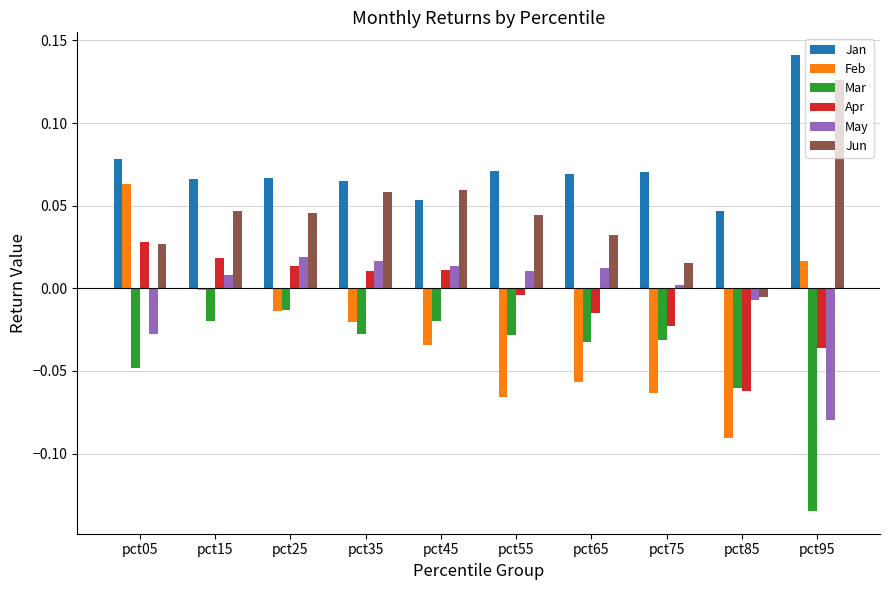

Which series changed the most between pct45 and pct85?

Apr